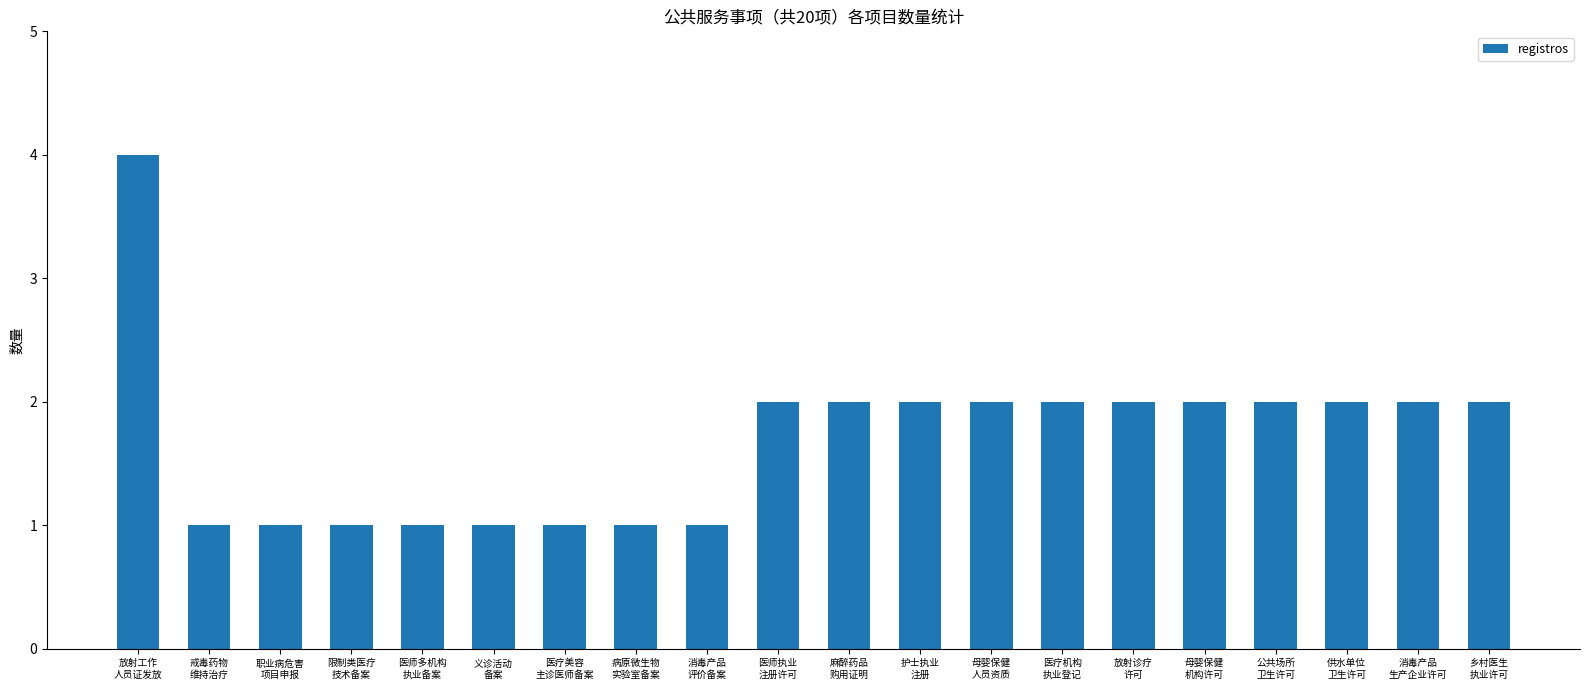

How many bars are there in total?

20